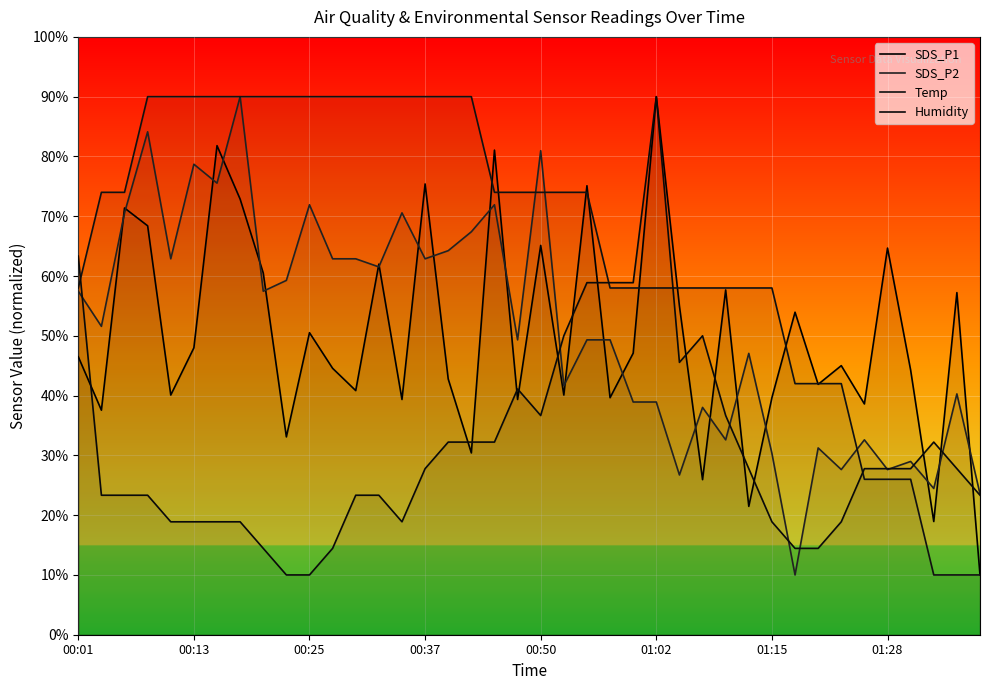

At which category does SDS_P2 reach its first local peak?

00:37